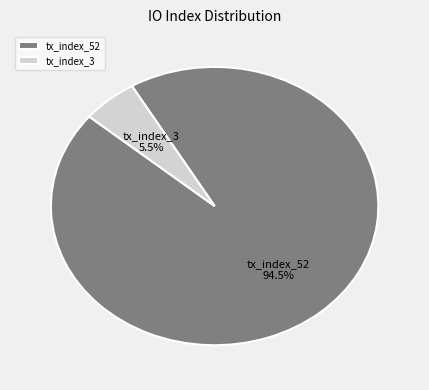

True or false: tx_index_3 accounts for 5% of the total.

True